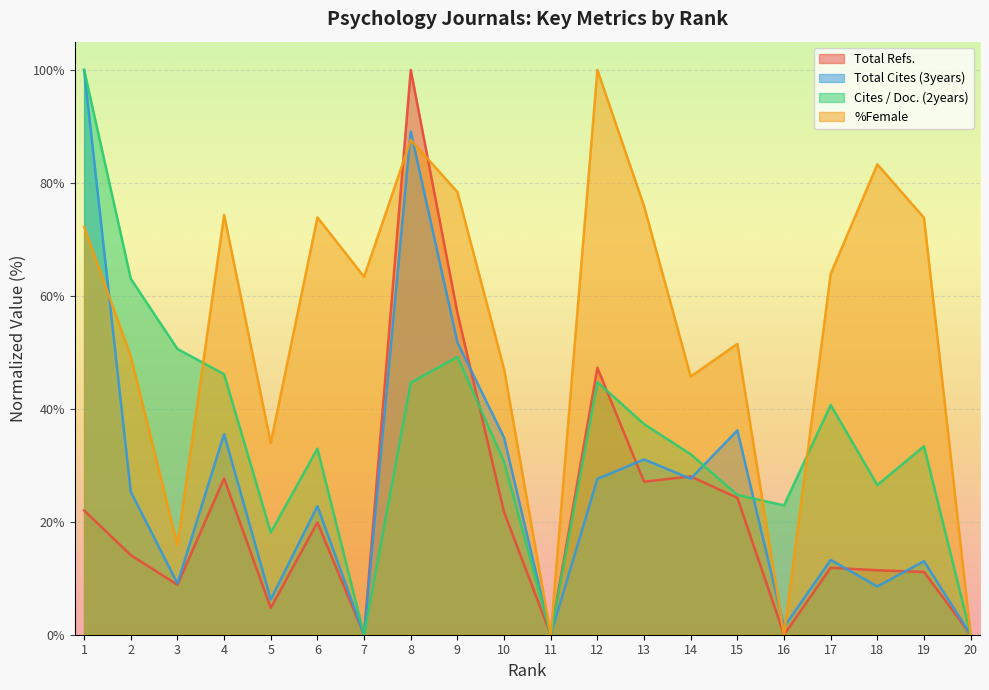

At how many categories does at least one series exceed 57?

12